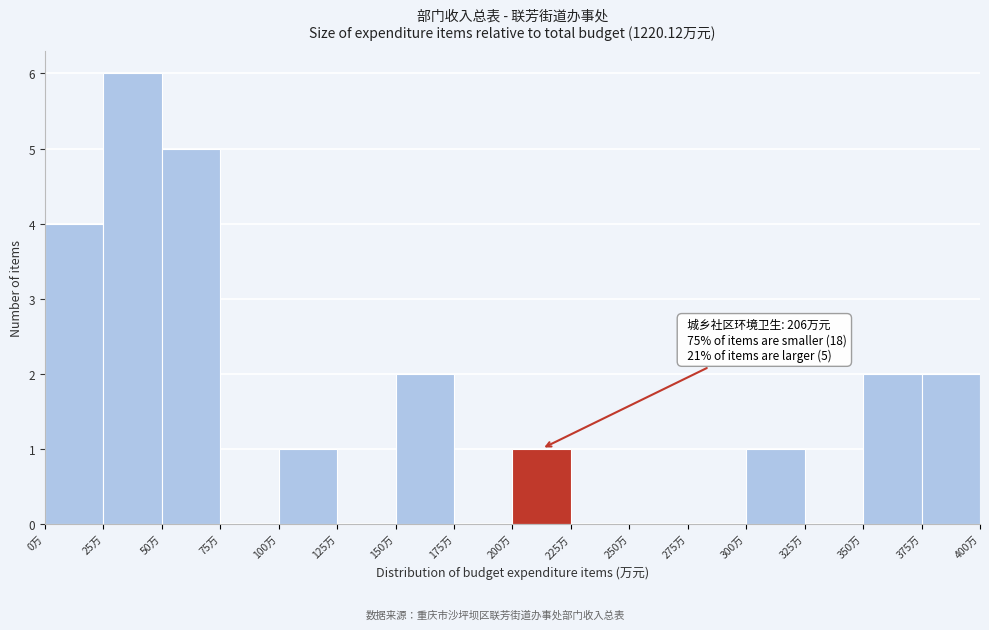

Over which range of the x-axis is the bar tallest?

25 to 50